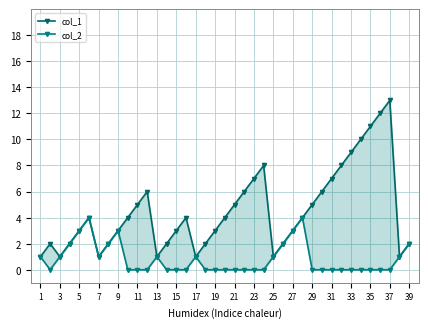

Count the col_2 values in the range 0 to 1.

30